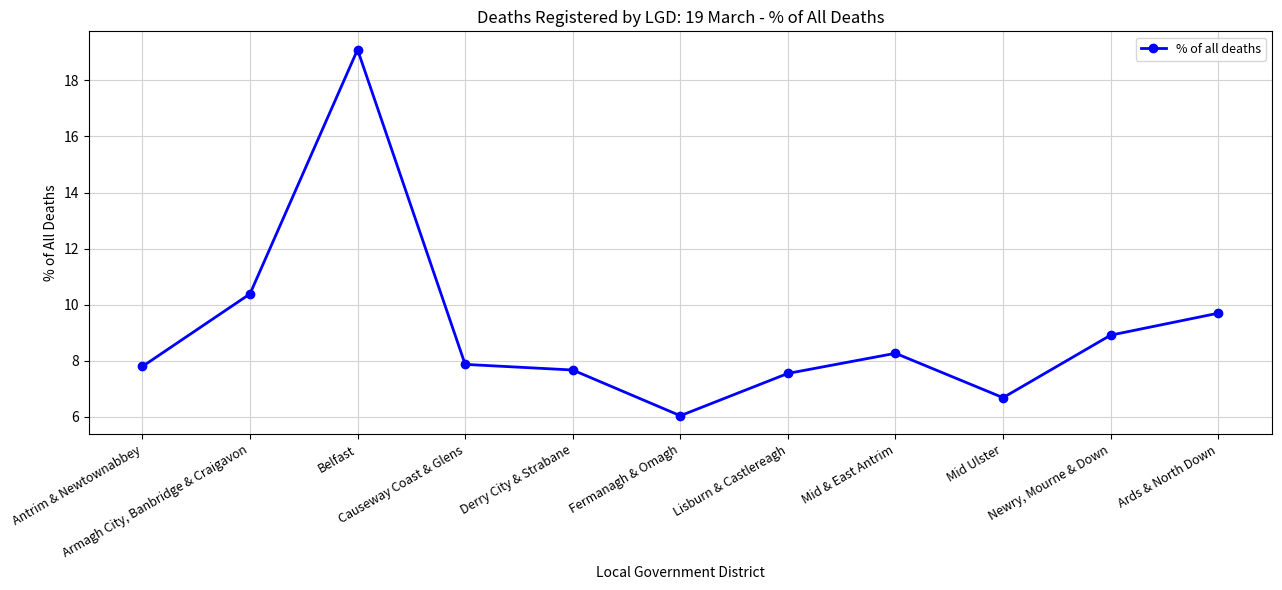

What position from the right is Mid Ulster?

3